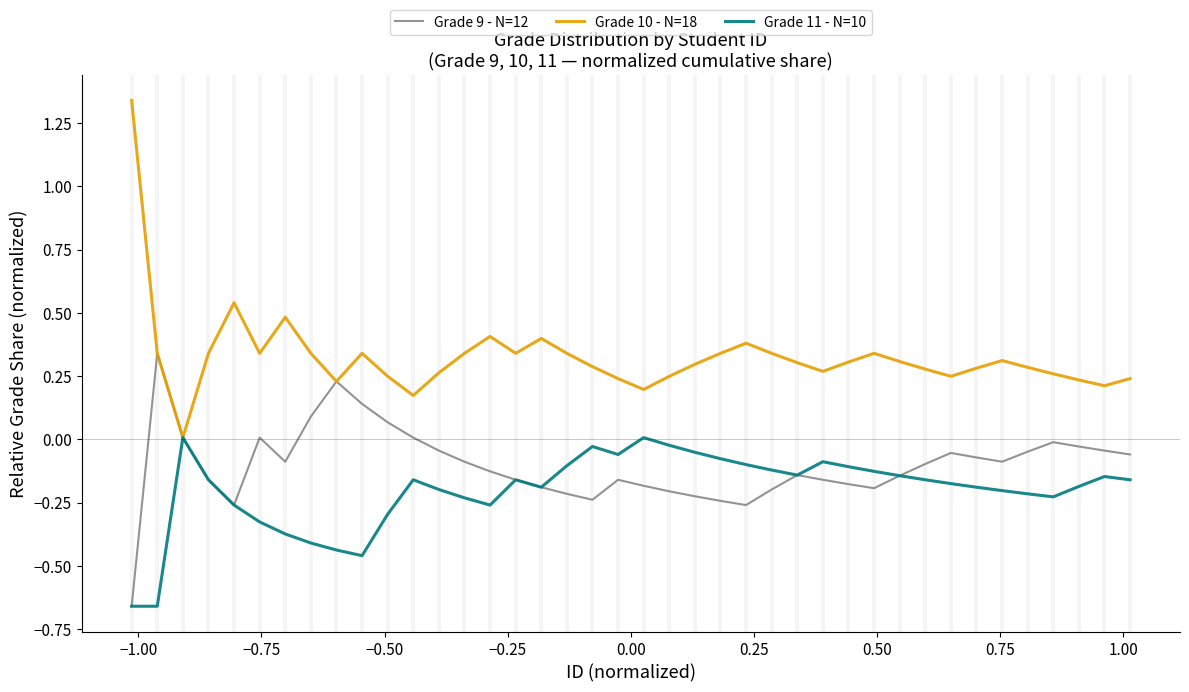

List the series in order of their overall mean, lowest first.

Grade 11 - N=10, Grade 9 - N=12, Grade 10 - N=18